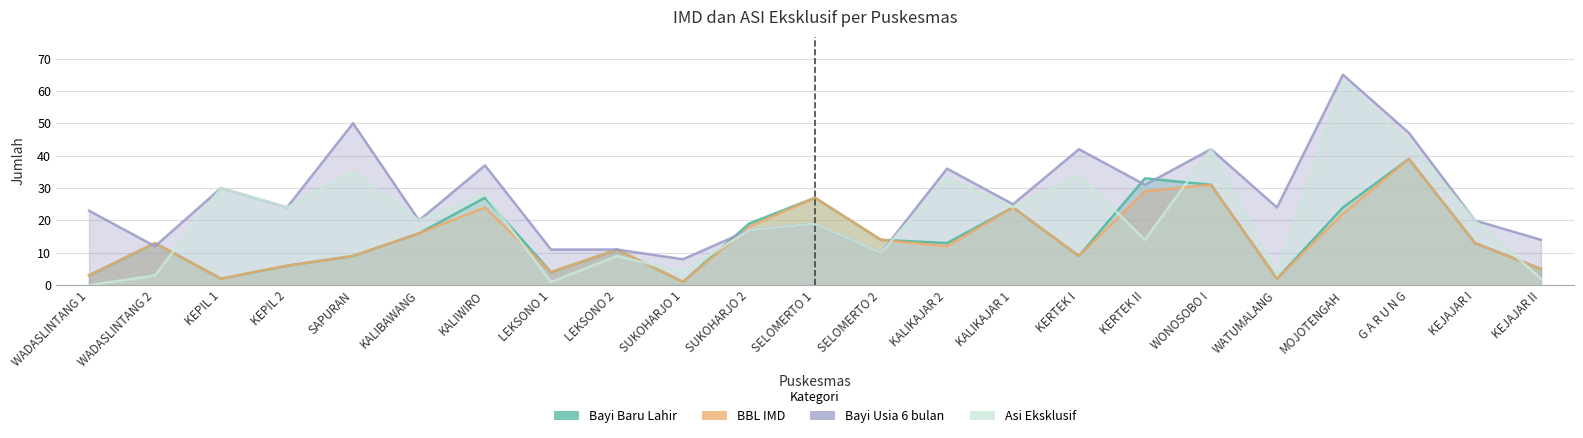

The value of Bayi Baru Lahir at KALIBAWANG is 27. True or false?

False